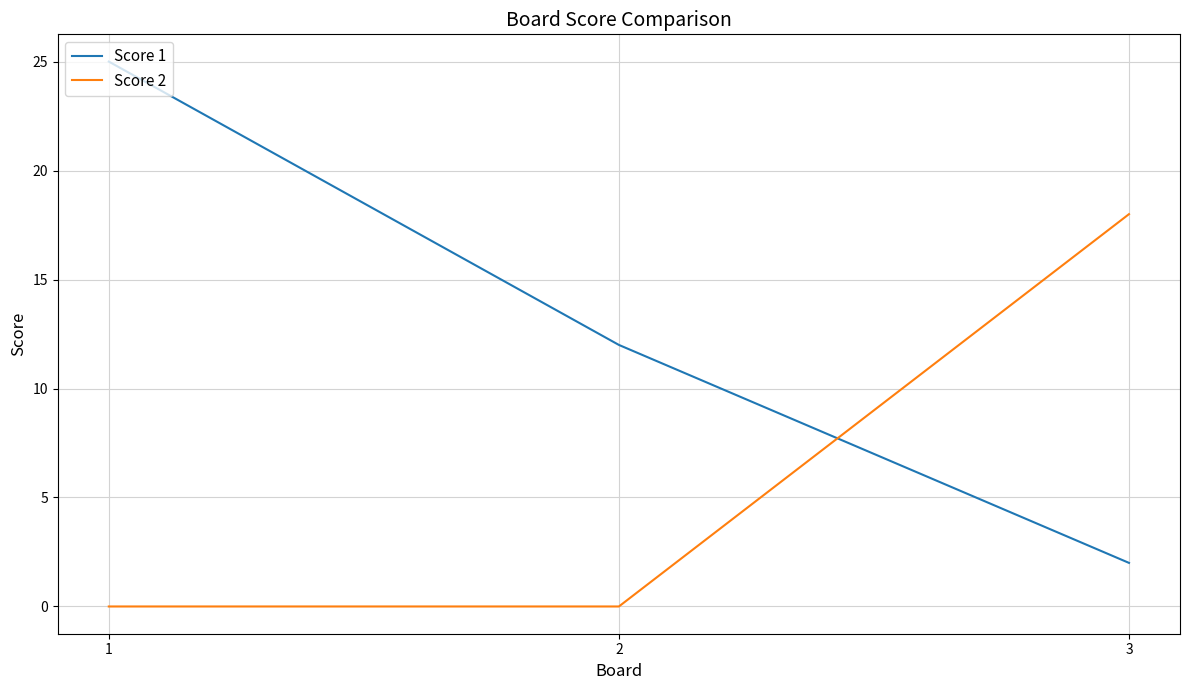

Rank the series at 2 from highest to lowest value.

Score 1, Score 2